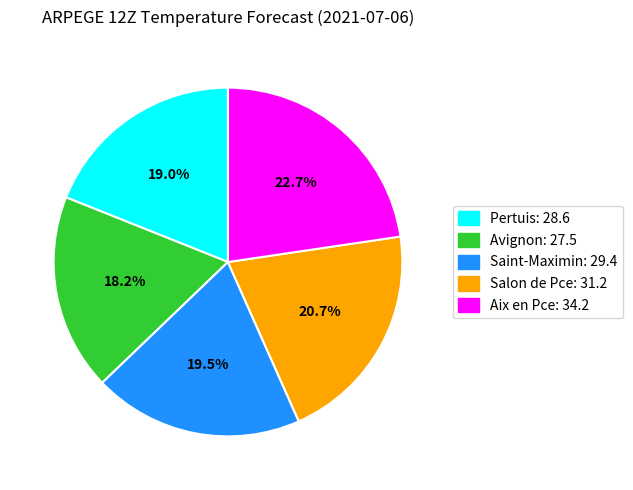

Rank the categories by value from lowest to highest.

Avignon, Pertuis, Saint-Maximin, Salon de Pce, Aix en Pce